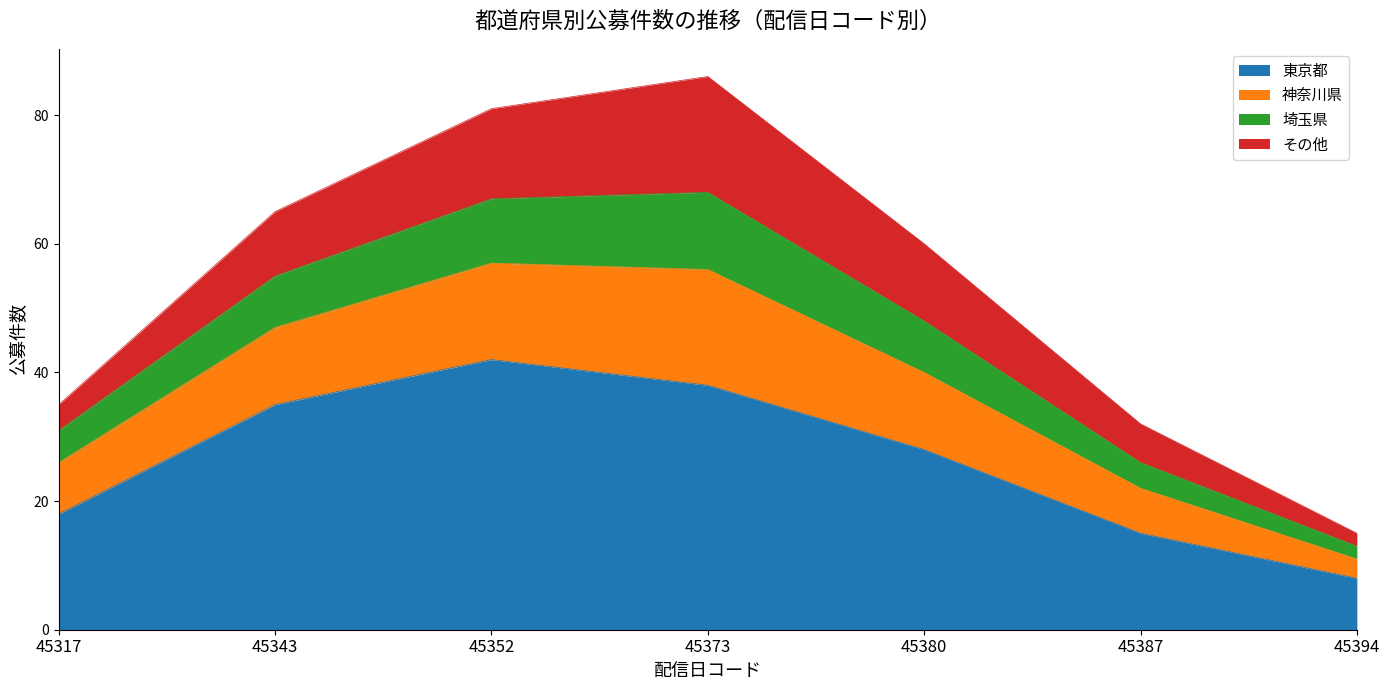

At which label does 東京都 reach its peak?

45352